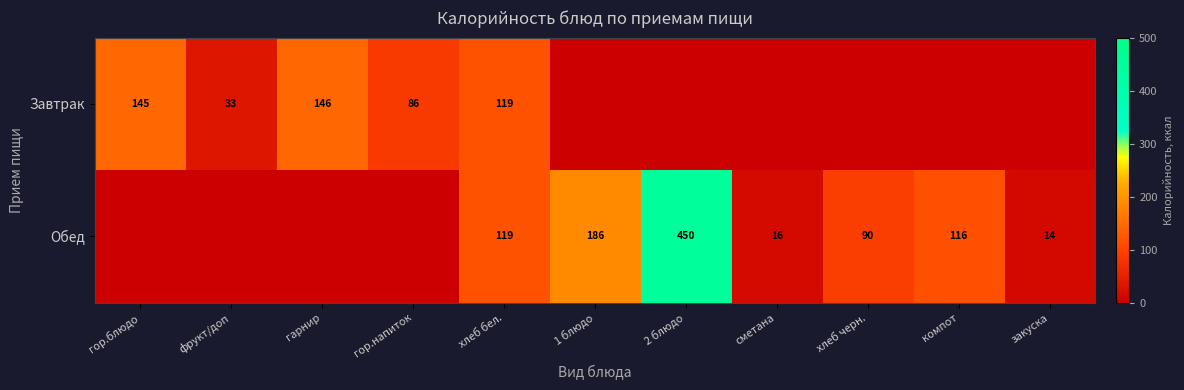

What is the sum of the Завтрак values at гор.напиток and гор.блюдо?

231